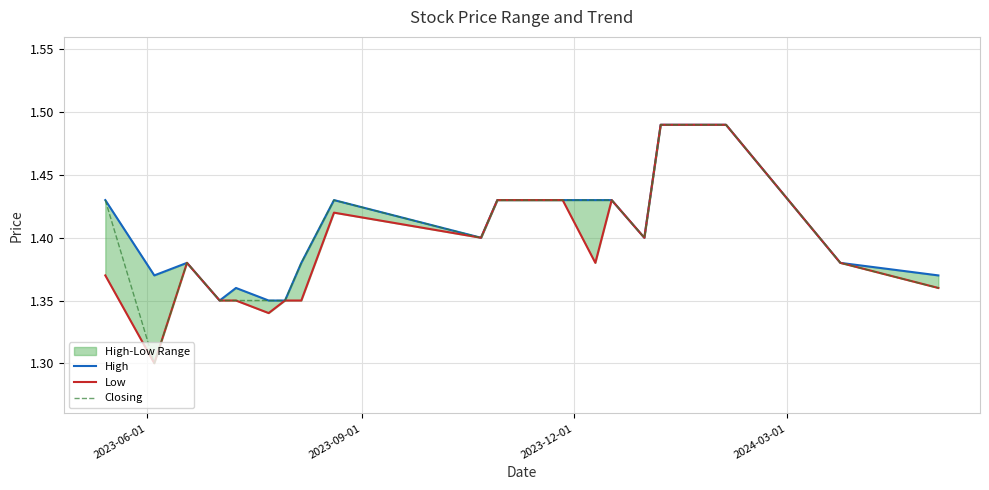

List the series in order of their peak value, lowest first.

High, Low, Closing